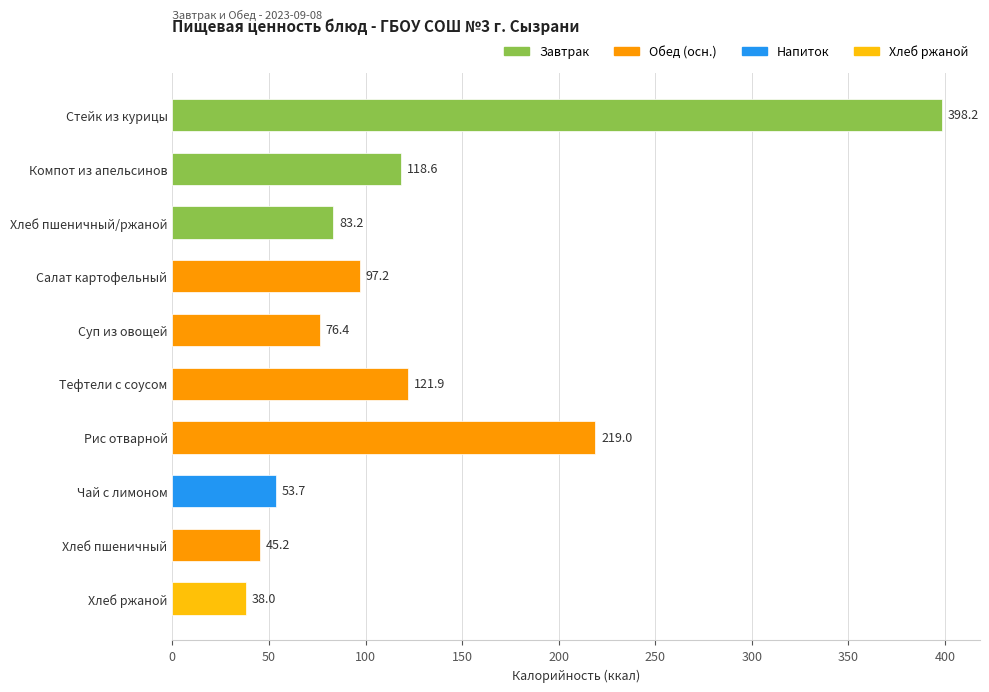

Reading top to bottom, extract all data points from this chart.

Стейк из курицы=398.2	Компот из апельсинов=118.6	Хлеб пшеничный/ржаной=83.2	Салат картофельный=97.2	Суп из овощей=76.4	Тефтели с соусом=121.9	Рис отварной=219.0	Чай с лимоном=53.7	Хлеб пшеничный=45.2	Хлеб ржаной=38.0